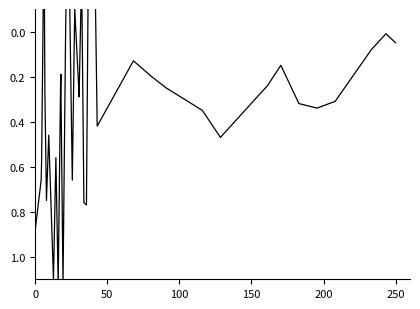

How many interior local peaks (higher than both neighbors) does the data have?

10